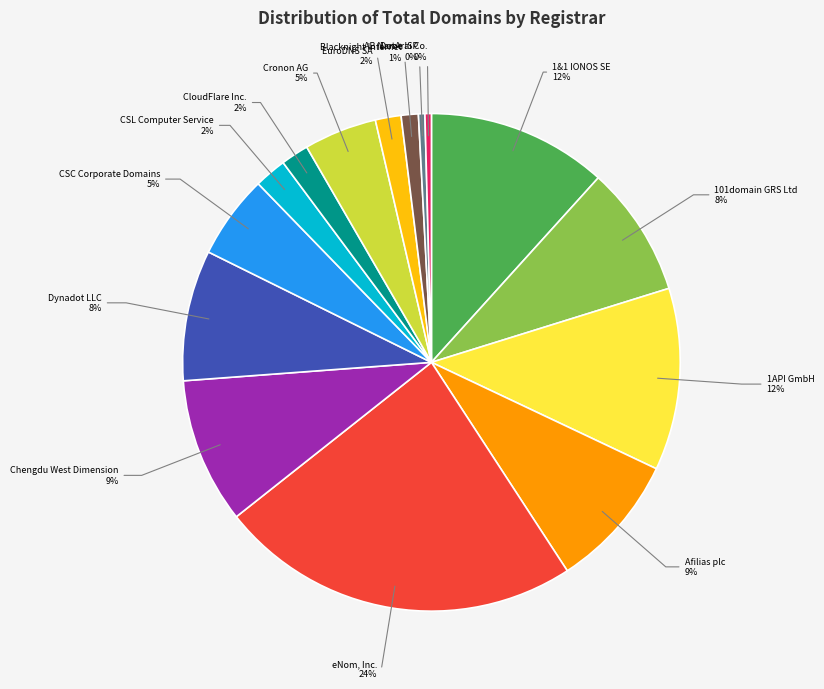

To the nearest percent, what is the combined percentage of Afilias plc and DotArai Co.?

9%